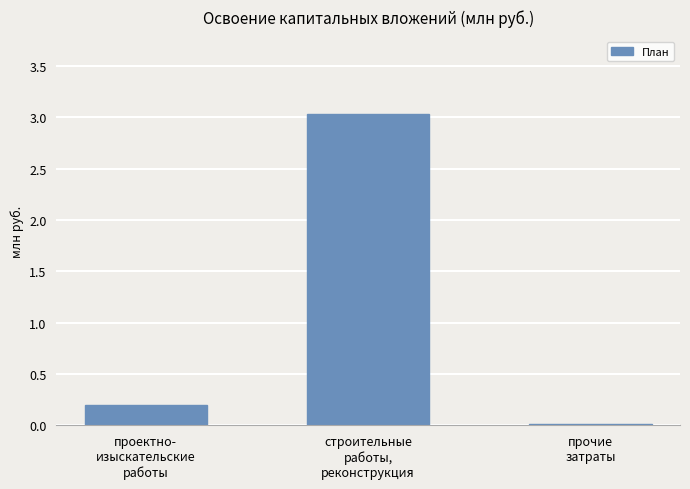

Is it true that the value at проектно-
изыскательские
работы is 0.2?

True